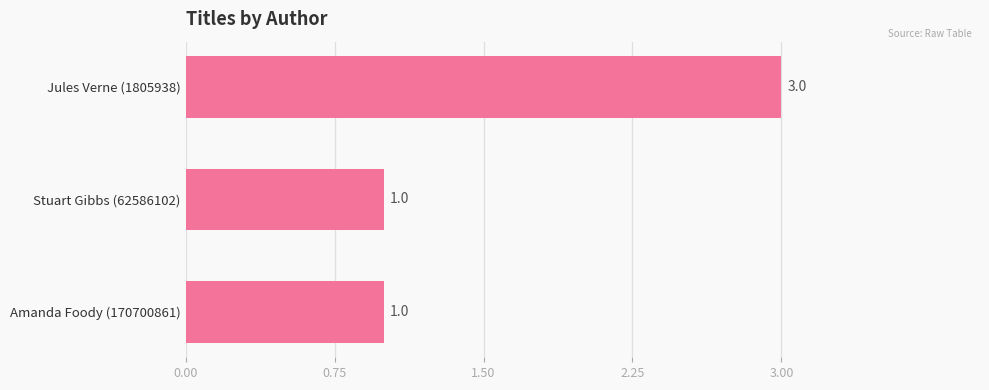

Does the chart contain stacked bars?

No